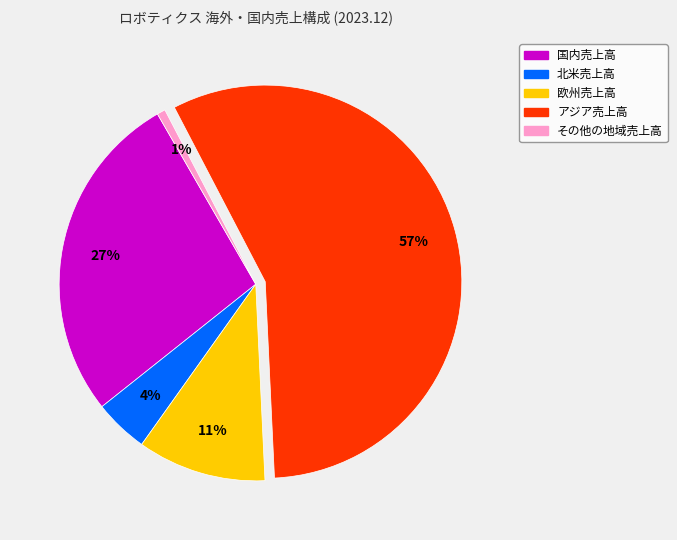

Is the sum of 欧州売上高 and その他の地域売上高 greater than half?

No